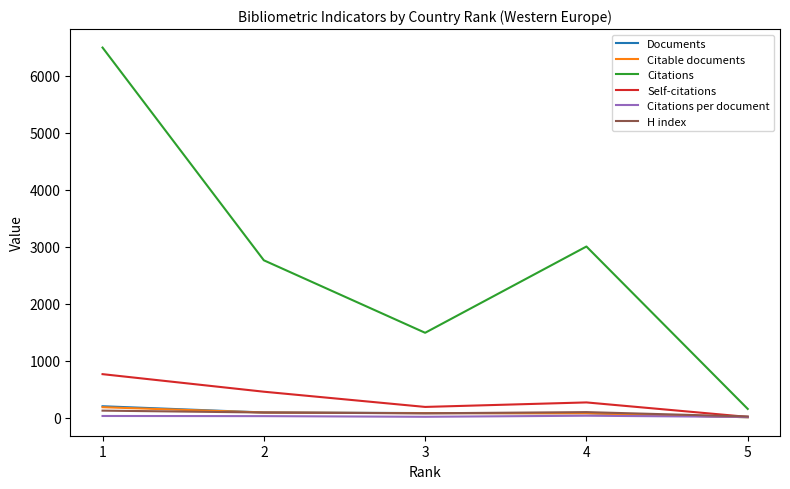

Which series changed the most between 1 and 5?

Citations